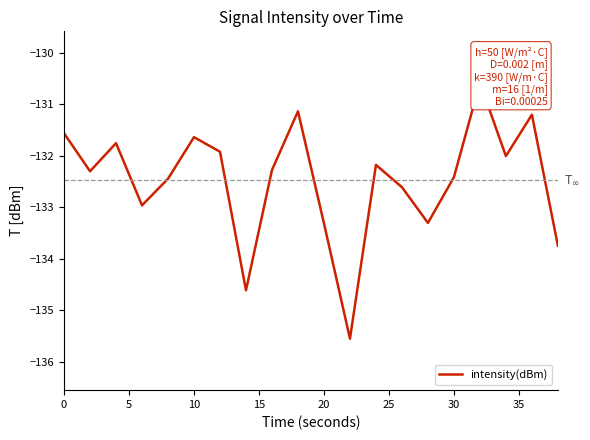

What is the value of the 9th point from the left?

-132.3